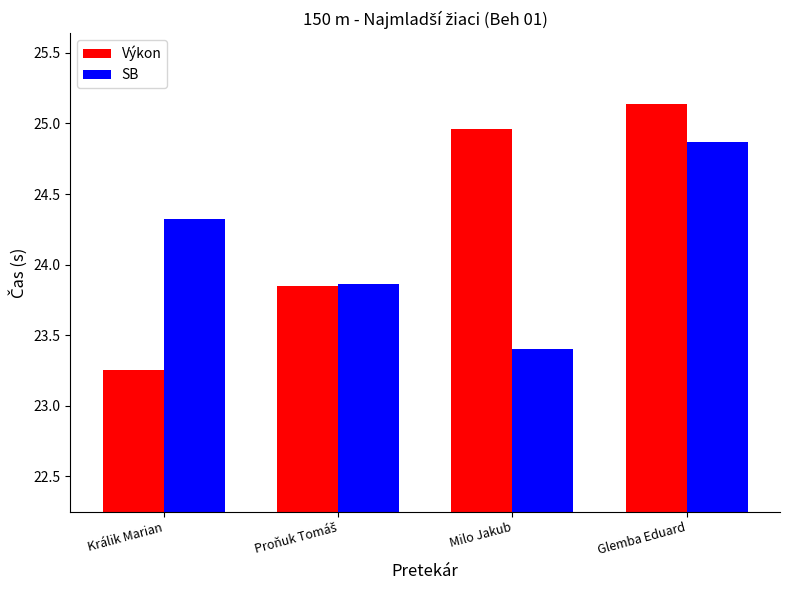

What is the difference between the maximum and second lowest values in the SB series?

1.0